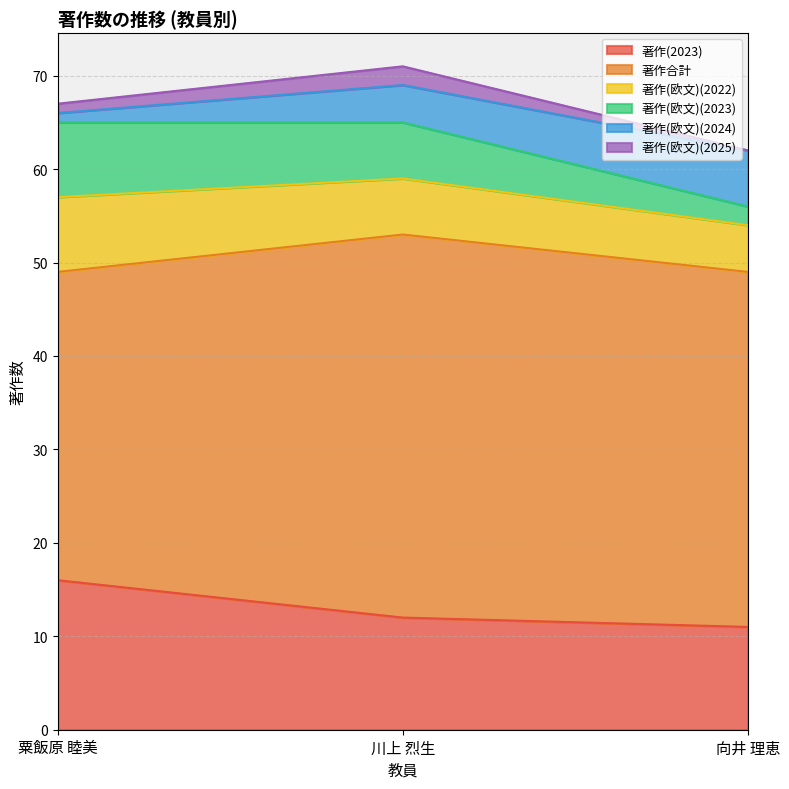

List the labels in order of 著作(欧文)(2025) value, largest first.

川上 烈生, 粟飯原 睦美, 向井 理恵